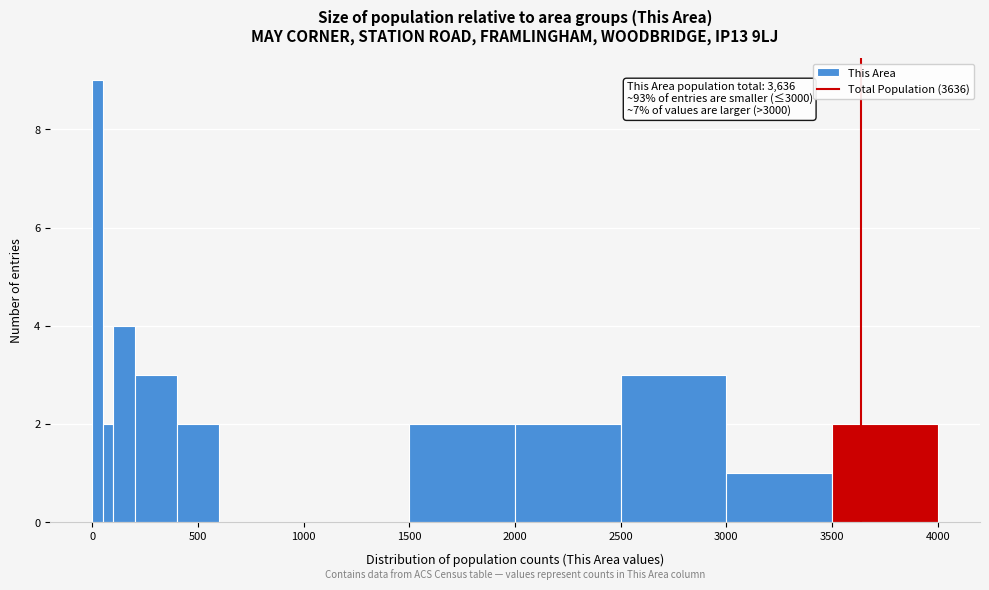

Read against the x-axis, roughly where is the centre of the tallest bar?

50